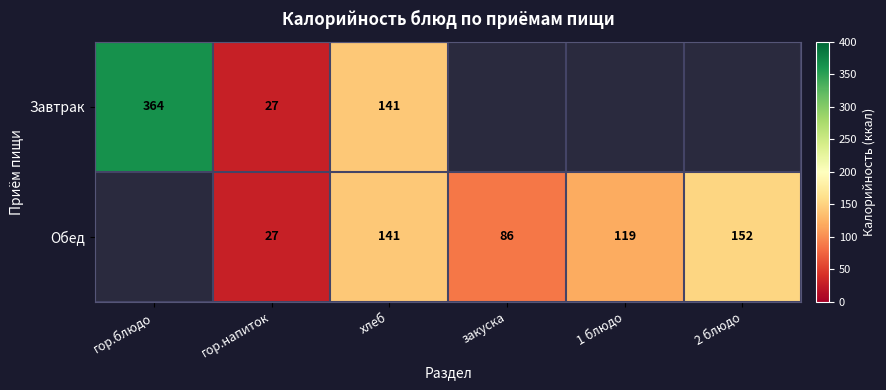

Is the value of Завтрак at гор.блюдо greater than the value of Обед at 2 блюдо?

Yes